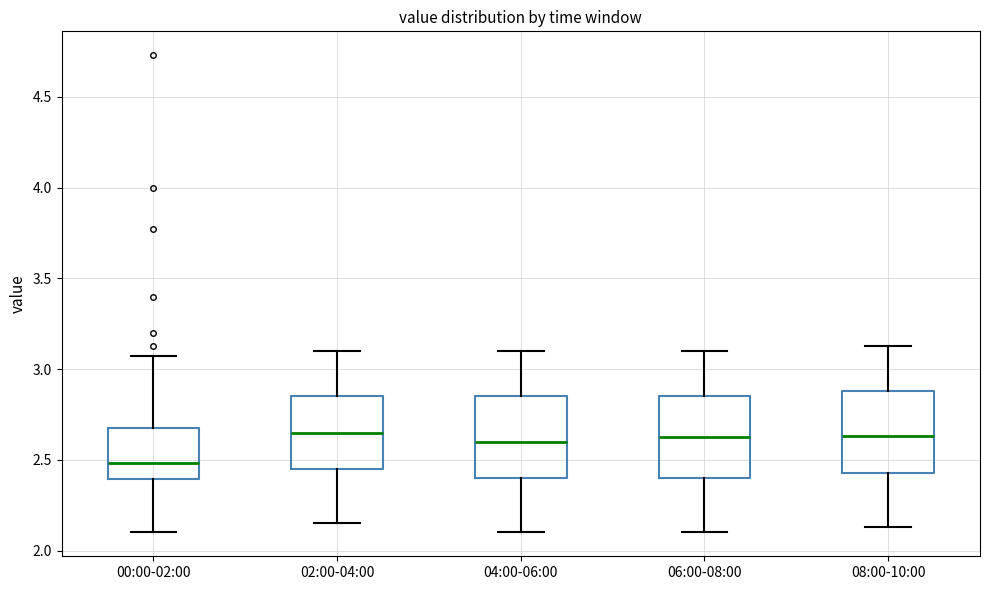

Which box has the lowest median line?

00:00-02:00